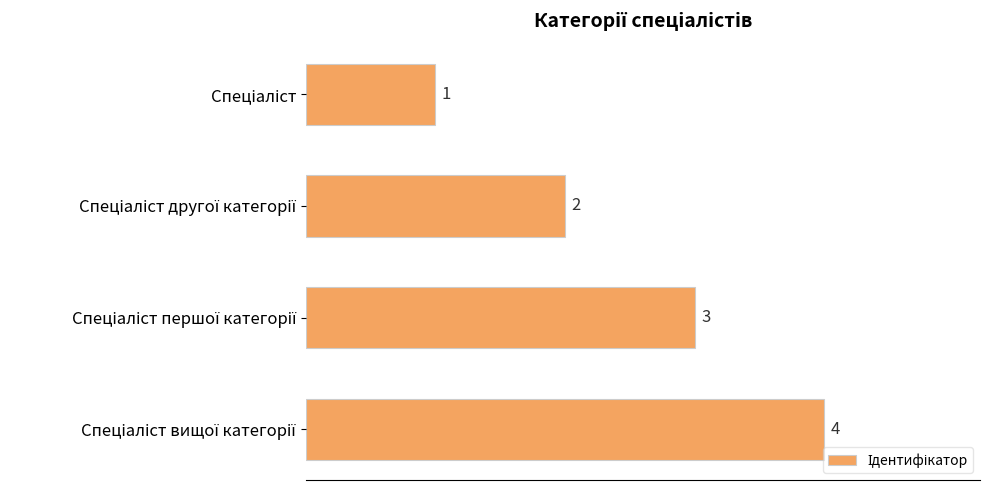

Are the bars grouped side by side (vs. stacked)?

No